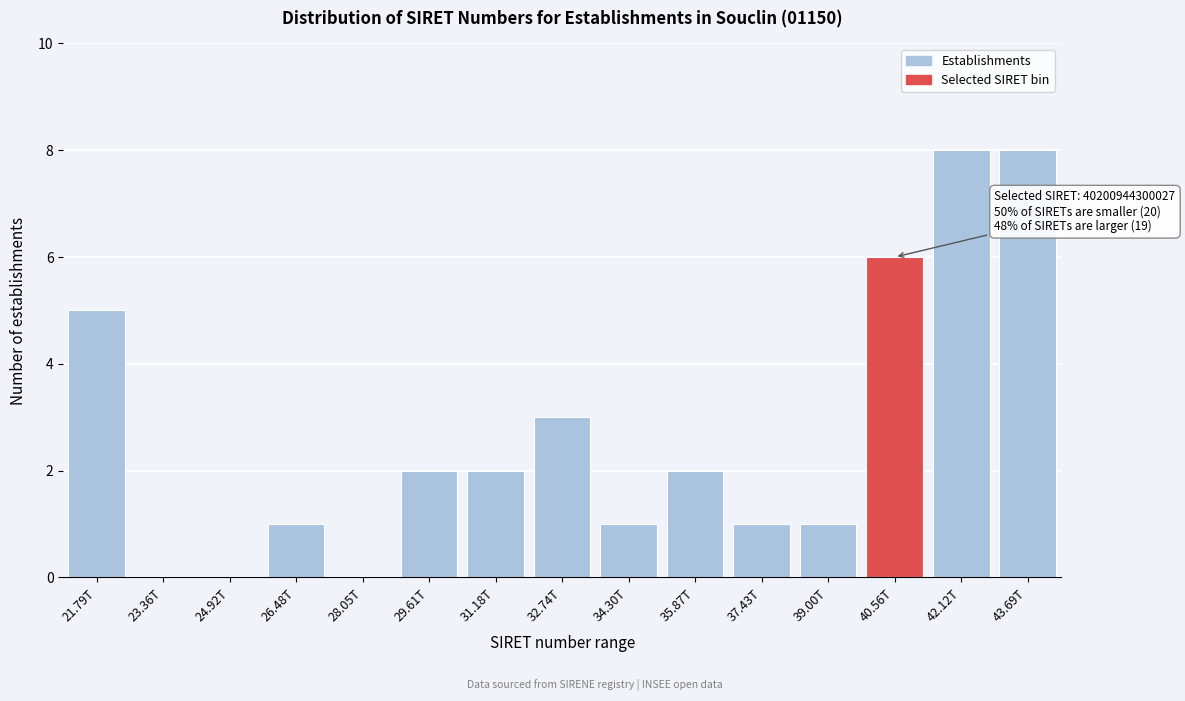

Reading right to left, list all the values displayed in this chart.

43.69T=8	42.12T=8	40.56T=6	39.00T=1	37.43T=1	35.87T=2	34.30T=1	32.74T=3	31.18T=2	29.61T=2	28.05T=0	26.48T=1	24.92T=0	23.36T=0	21.79T=5